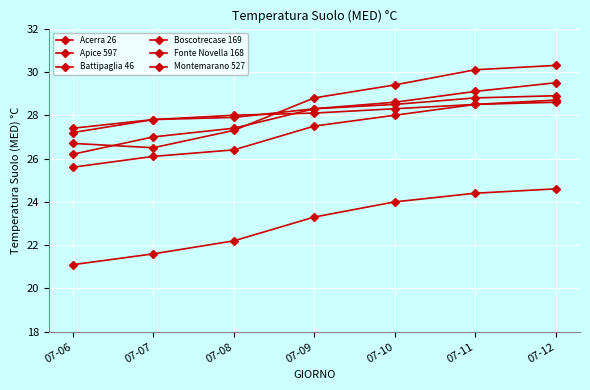

Count the number of categories in the chart.

7